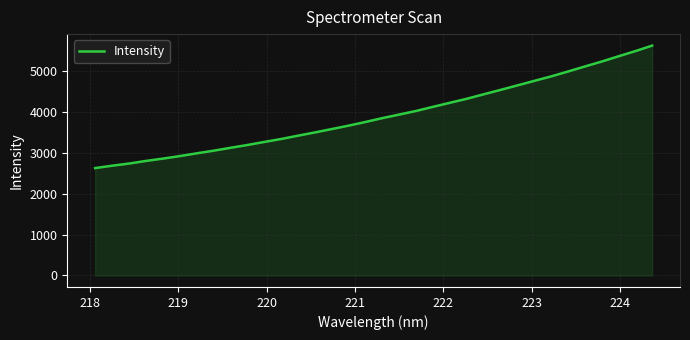

What is the greatest value displayed?

5613.6